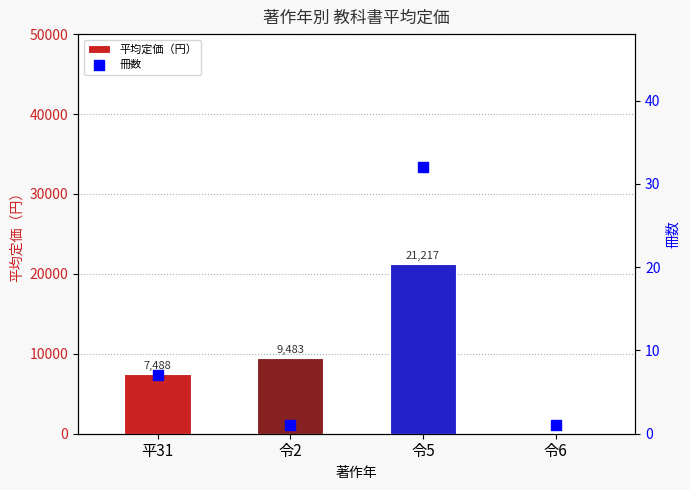

Which series has the widest spread of Y values?

平均定価（円）